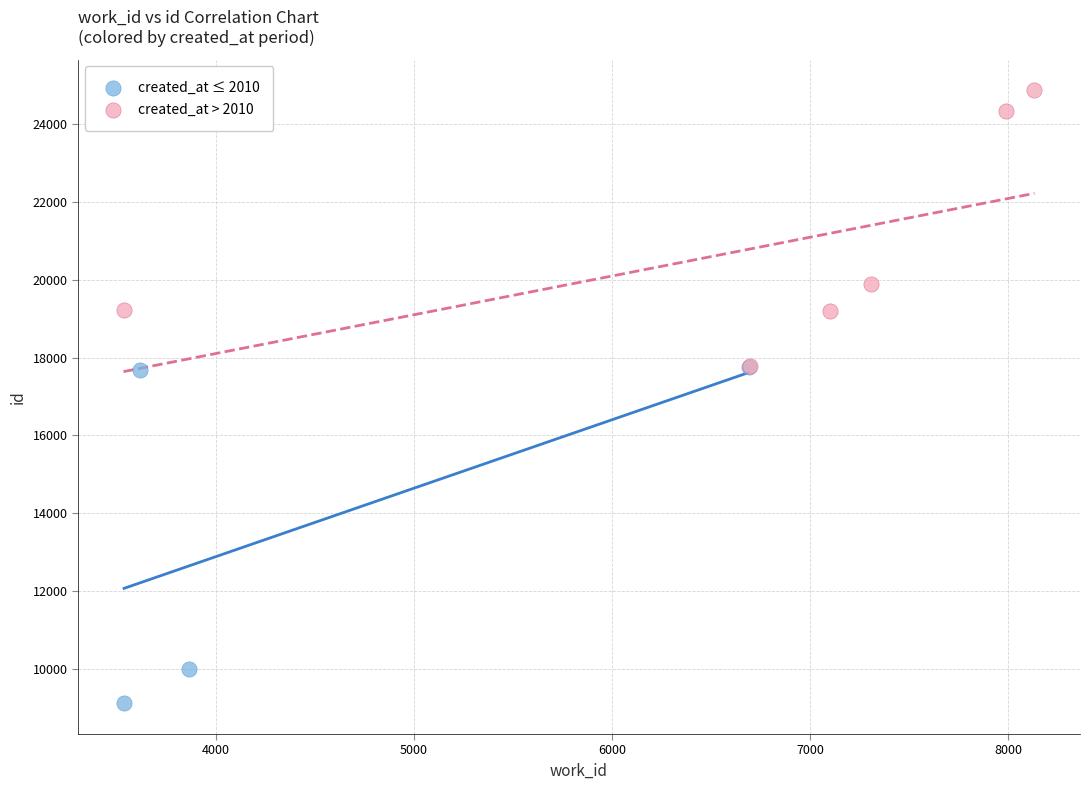

Which series contains the highest Y value?

created_at > 2010